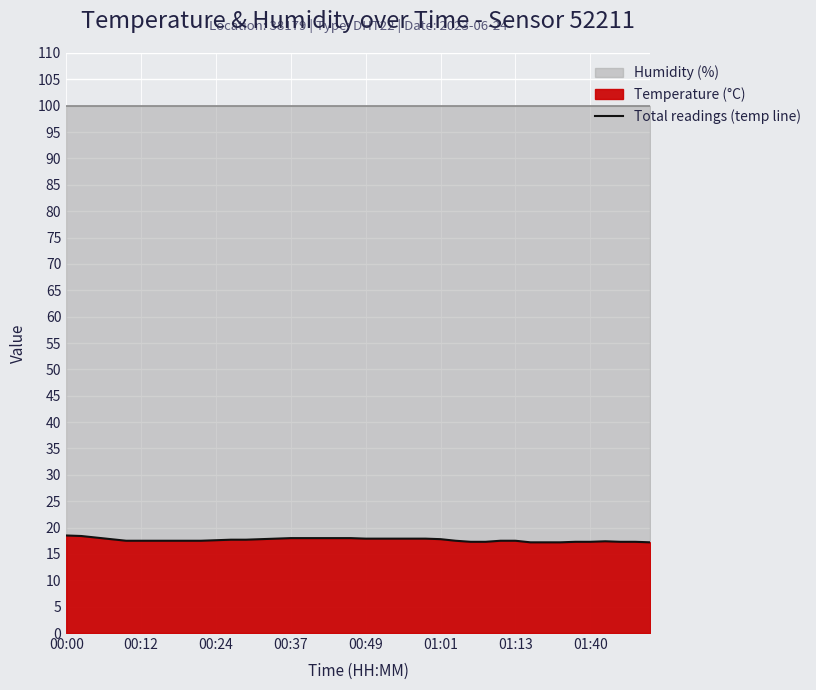

Where is the data nearest to the value 17?

31